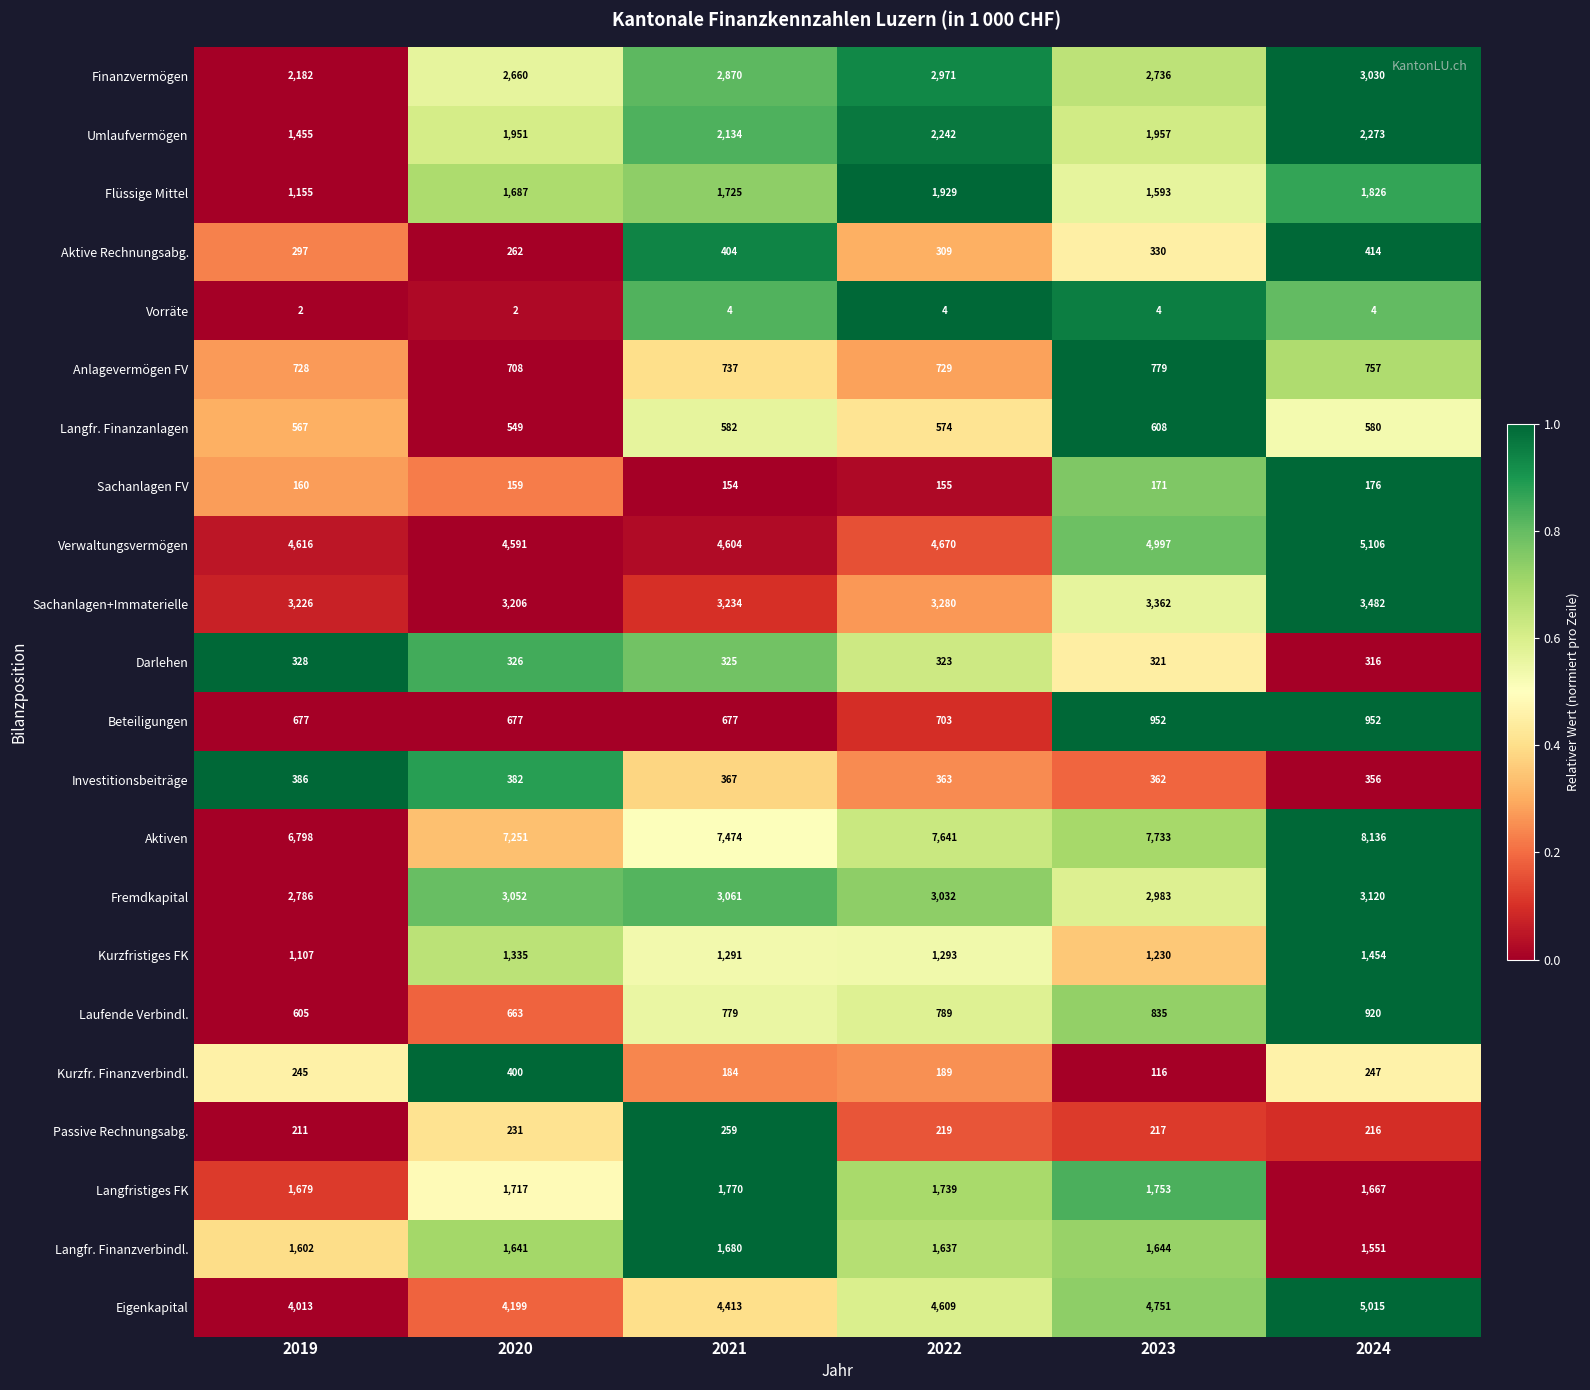

True or false: Vorräte has a value of 2 at 2019.

True